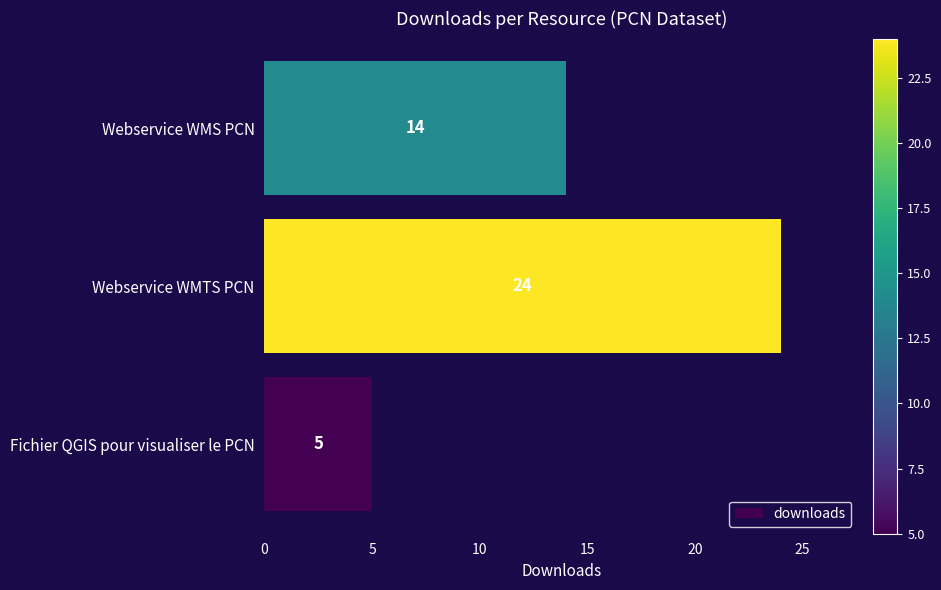

What is the greatest value displayed?

24